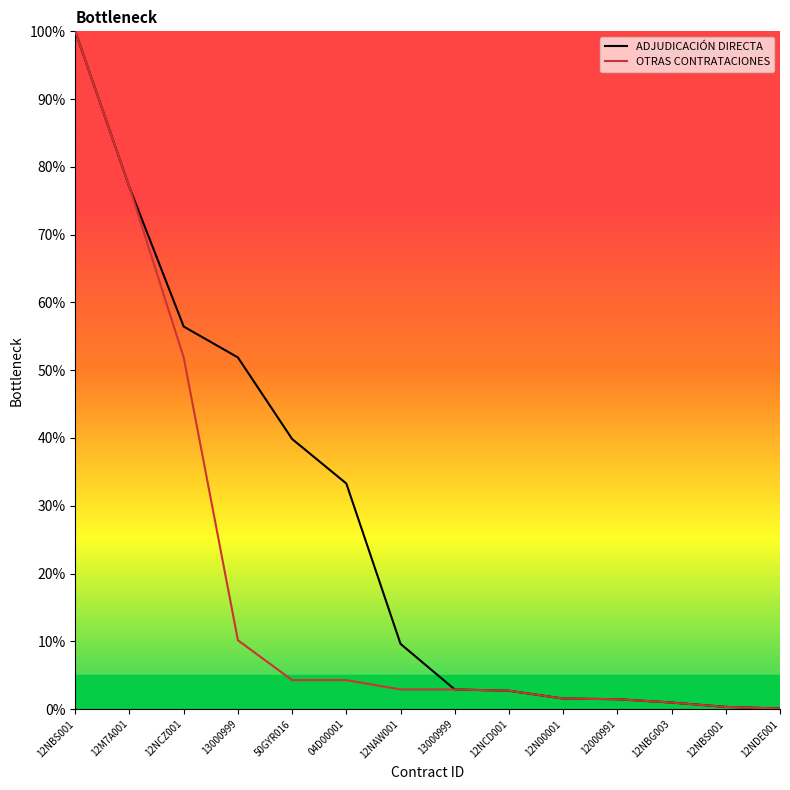

At which label is the value closest to 50?

13000999